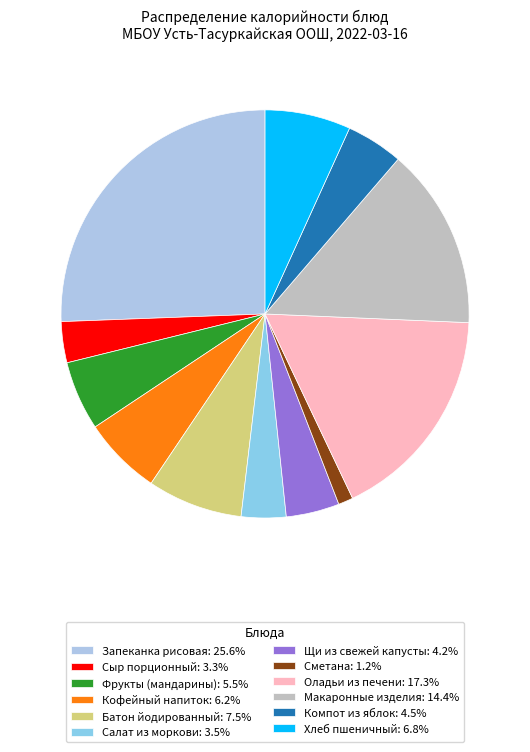

Is there any slice that represents more than half of the pie?

No